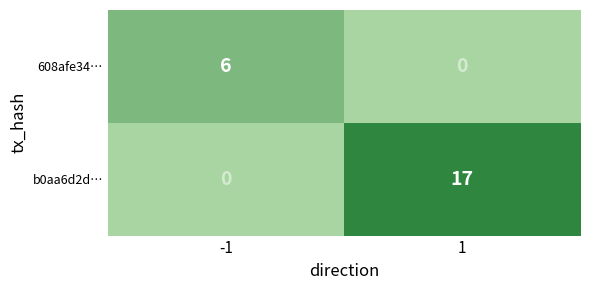

Rank the series by their maximum value, from highest to lowest.

b0aa6d2d…, 608afe34…